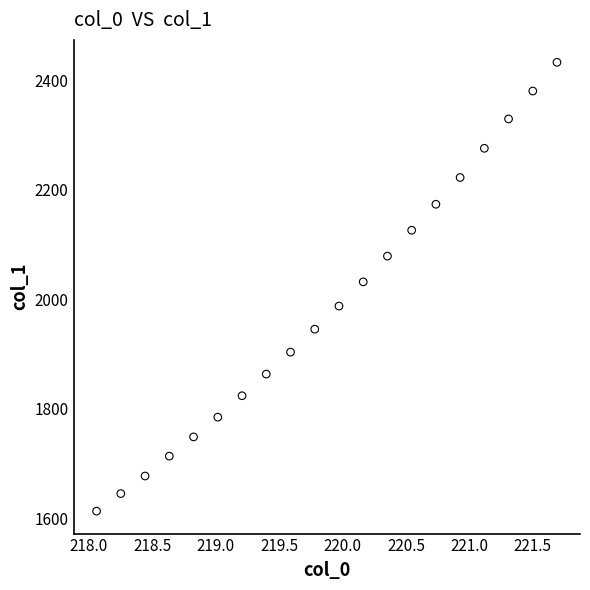

What Y value in the scatter plot is closest to 2022?

2031.8